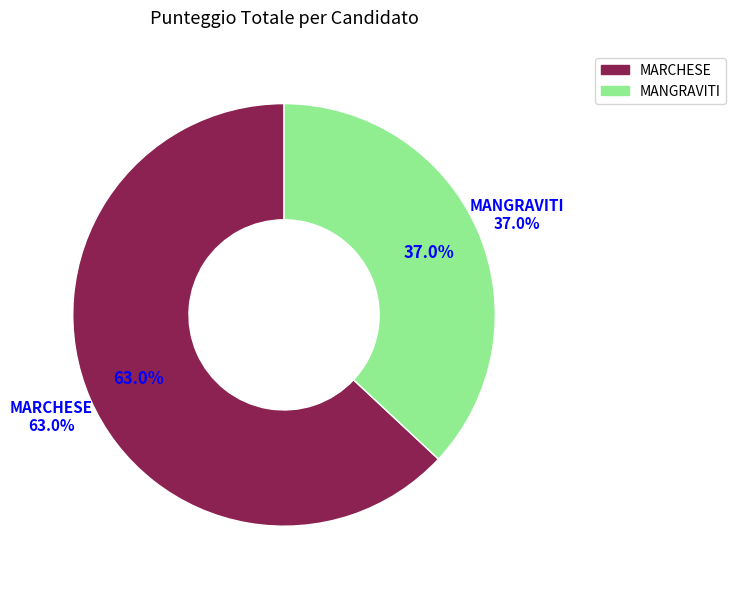

What is the total percentage of MARCHESE and MANGRAVITI?

100.0%